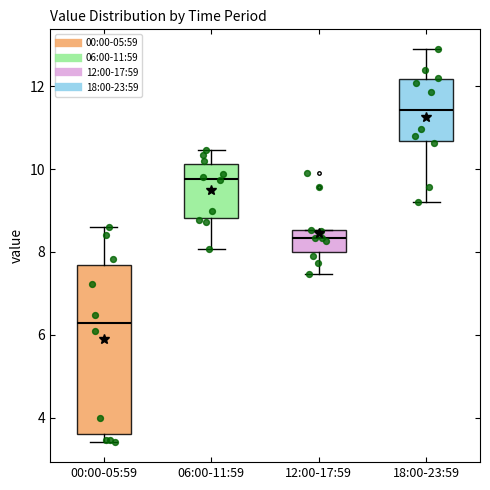

Reading left to right, read every box against the y-axis: the position of its median line, the range the box covers, and the ends of its whiskers. The values are not printed on the chart, so give them approximately, as read against the axis.

00:00-05:59: median 6.2, box 3.6 to 7.6, whiskers 3.4 to 8.6
06:00-11:59: median 9.8, box 8.8 to 10.2, whiskers 8.0 to 10.4
12:00-17:59: median 8.4, box 8.0 to 8.6, whiskers 7.4 to 8.6
18:00-23:59: median 11.4, box 10.6 to 12.2, whiskers 9.2 to 13.0